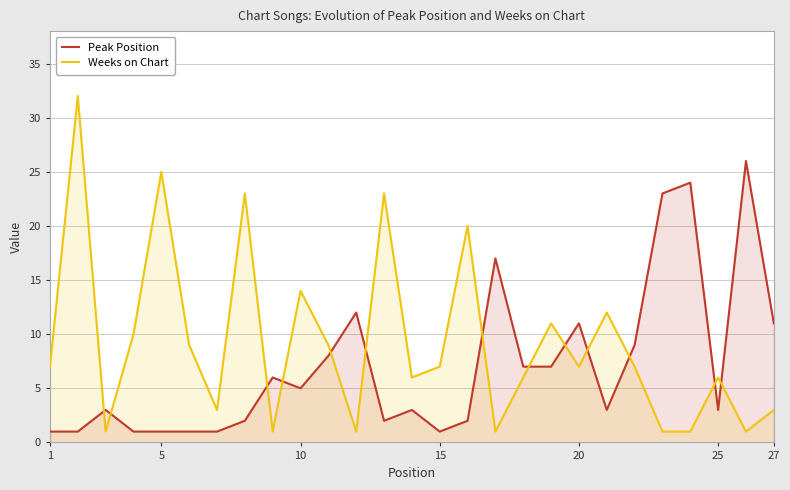

What is the difference between the maximum and second lowest values in the Weeks on Chart series?

31